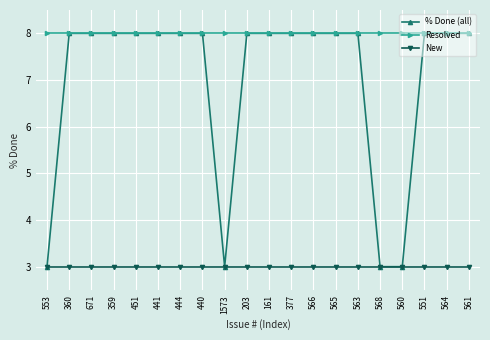

Does the chart display data point markers on the line(s)?

Yes